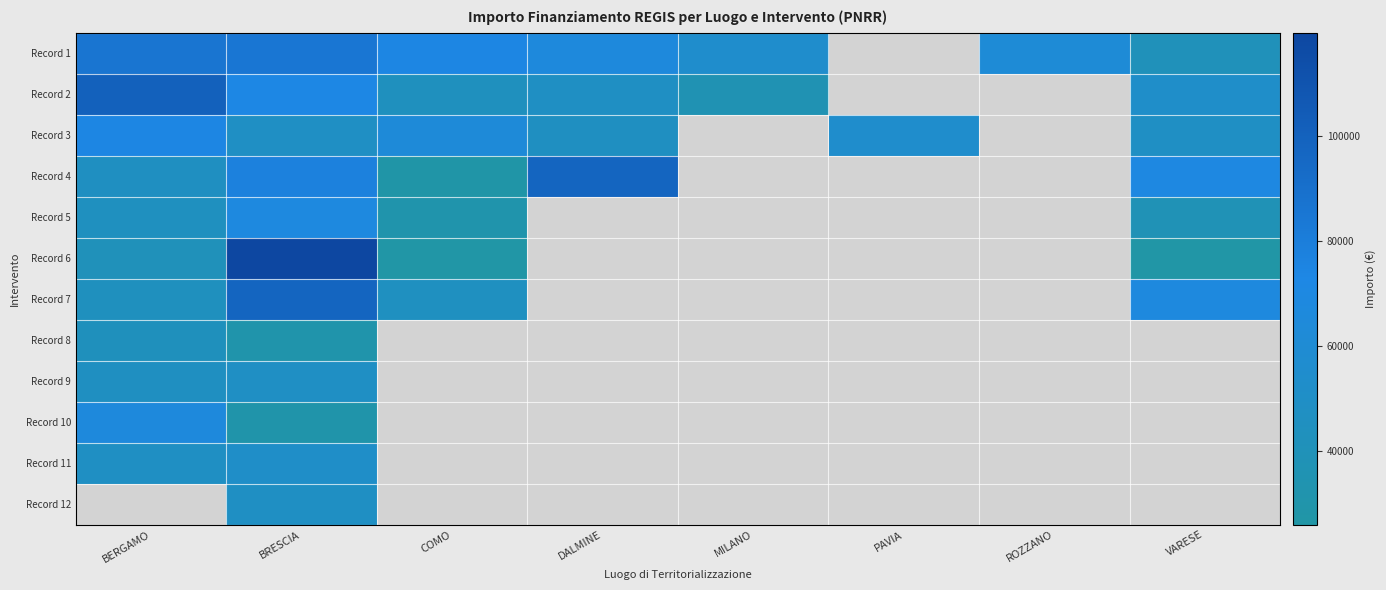

What is the smallest value displayed?

25842.4